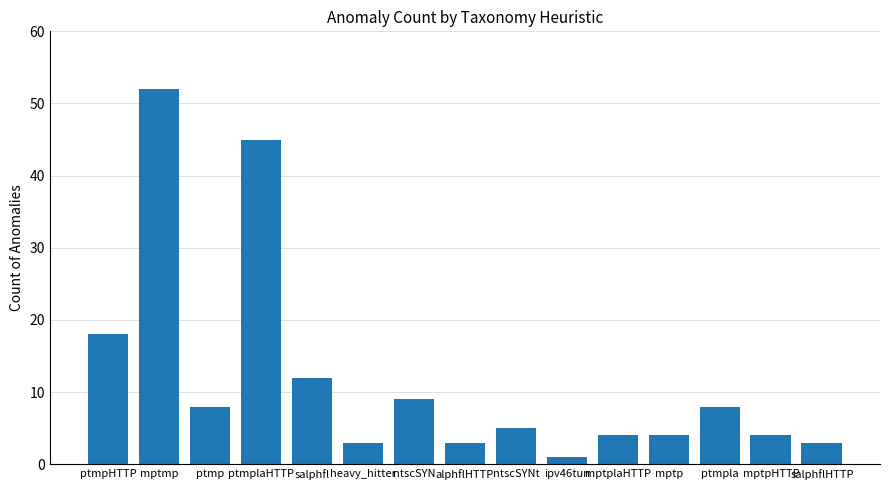

What is the difference between the maximum and minimum values?

51